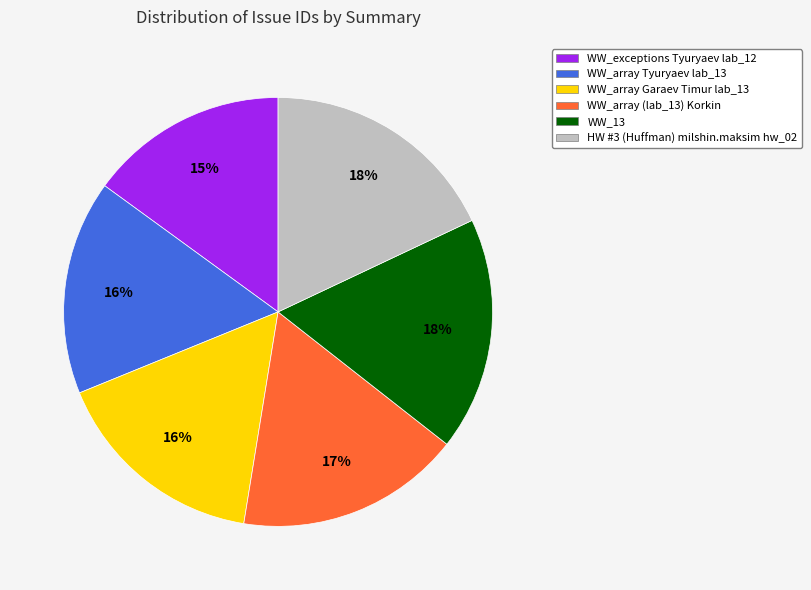

Which slice is the smallest?

WW_exceptions Tyuryaev lab_12